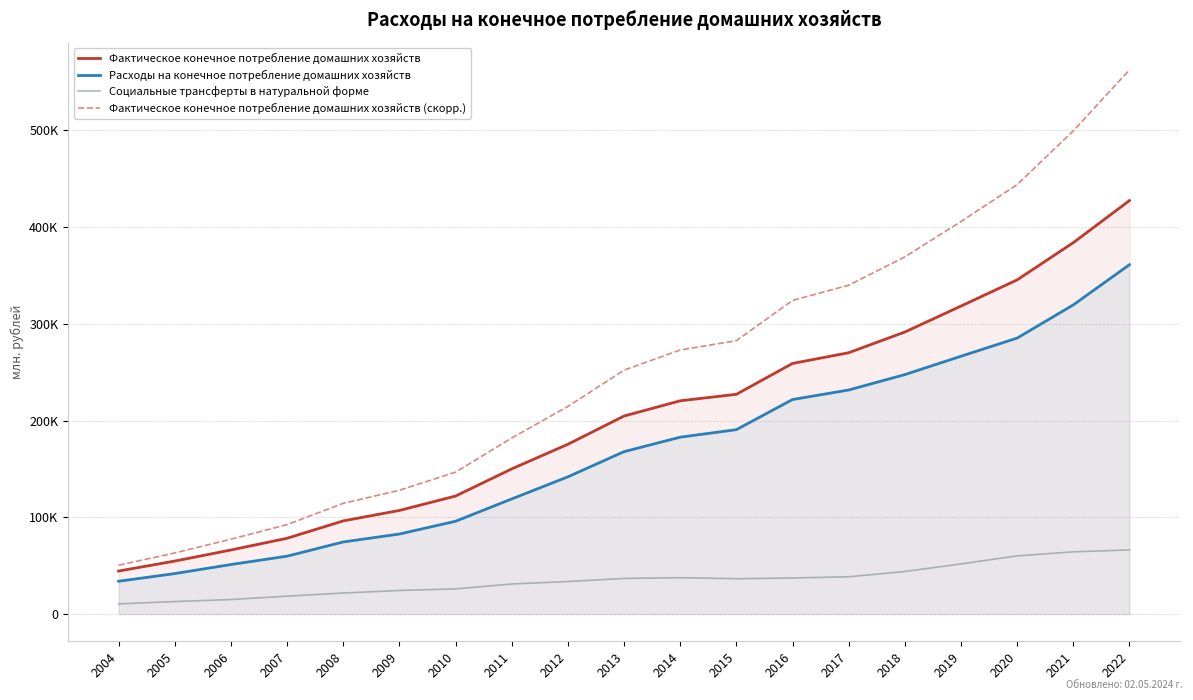

Is the value of Фактическое конечное потребление домашних хозяйств at 2008 greater than the value of Расходы на конечное потребление домашних хозяйств at 2014?

No